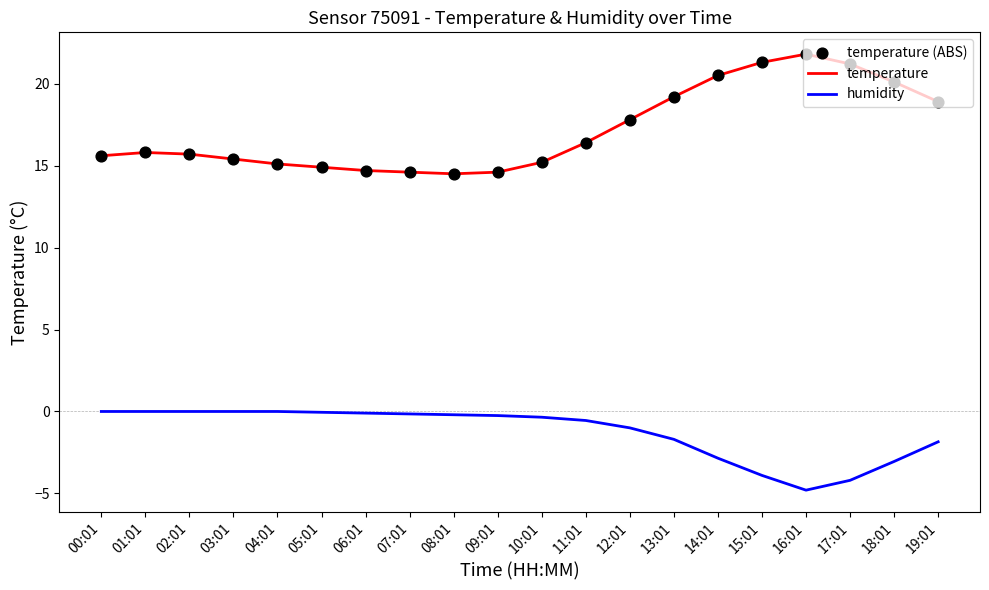

What is the maximum value shown in the chart?

21.8